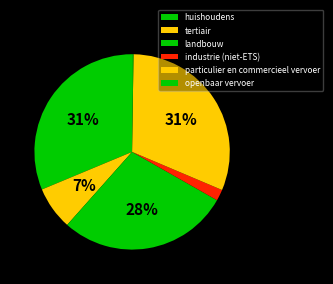

True or false: huishoudens accounts for 36% of the total.

False